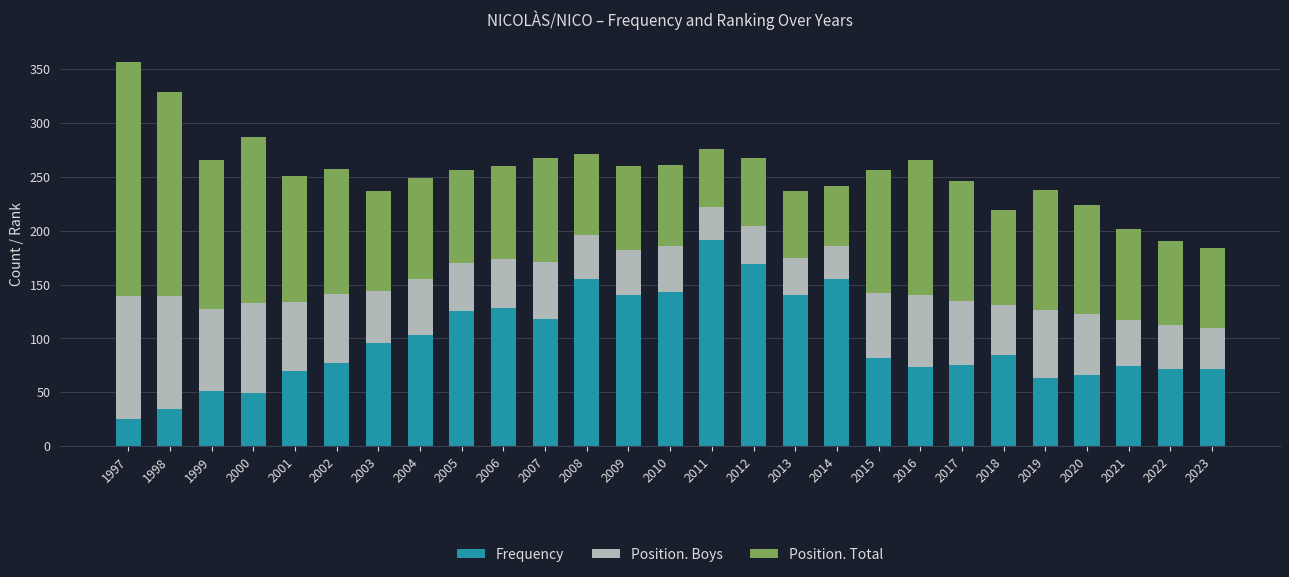

What is the difference between the maximum and second lowest values in the Frequency series?

157